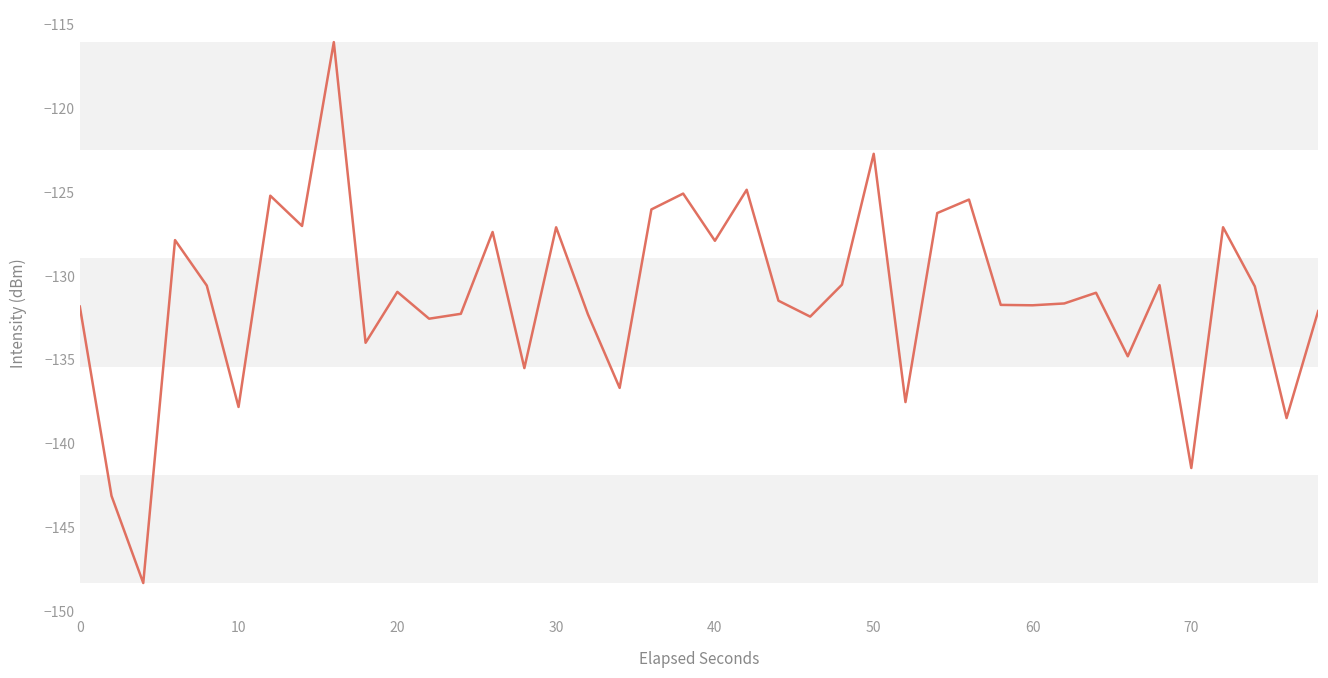

What is the minimum value shown in the chart?

-148.3